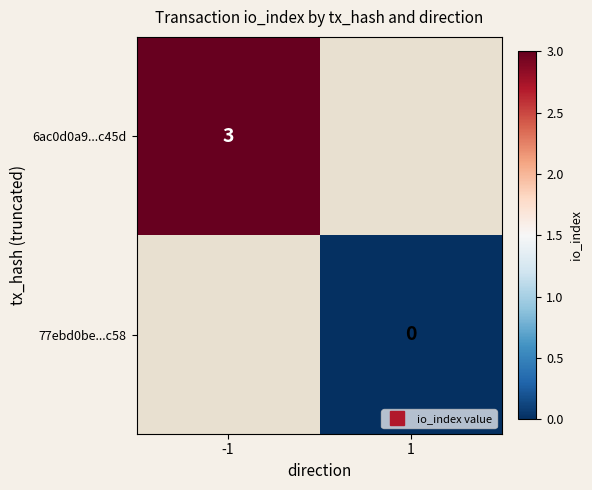

At which category does the chart reach its peak across all series?

-1